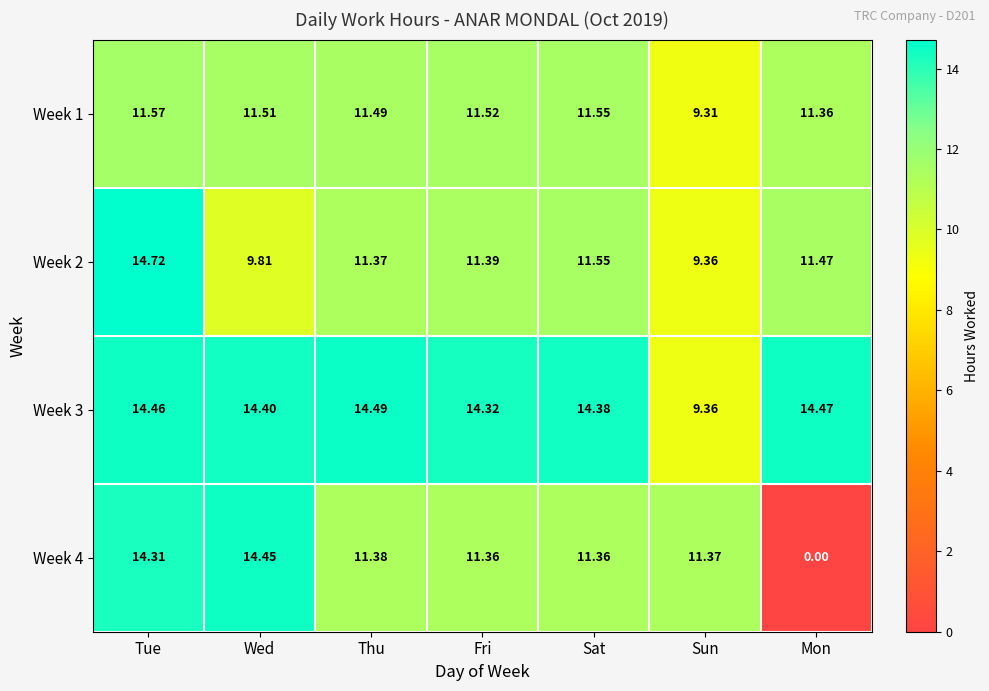

At which category is the sum across all series the highest?

Tue